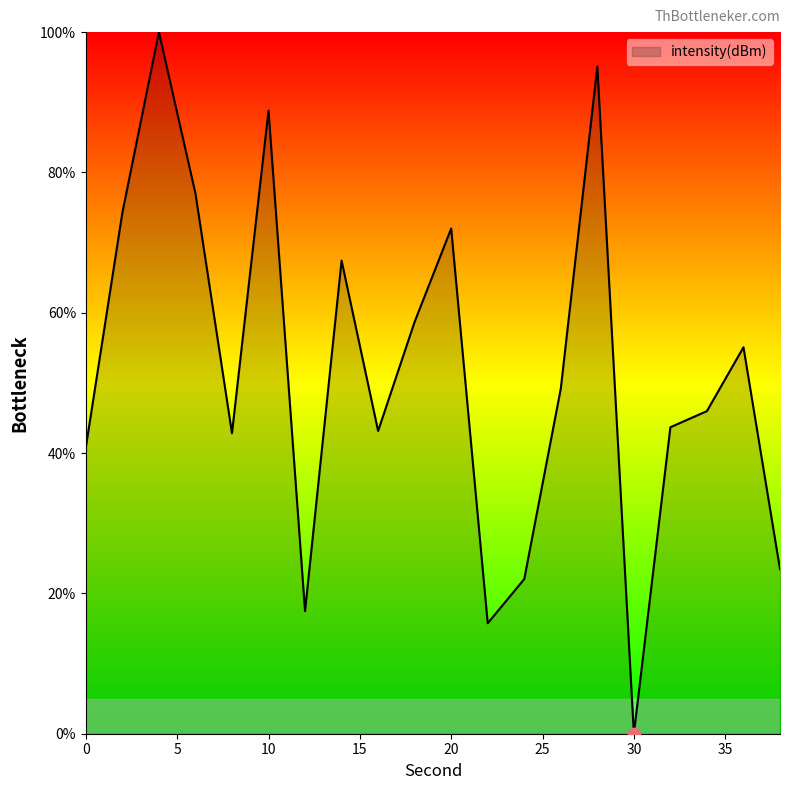

What is the greatest value displayed?

100.0